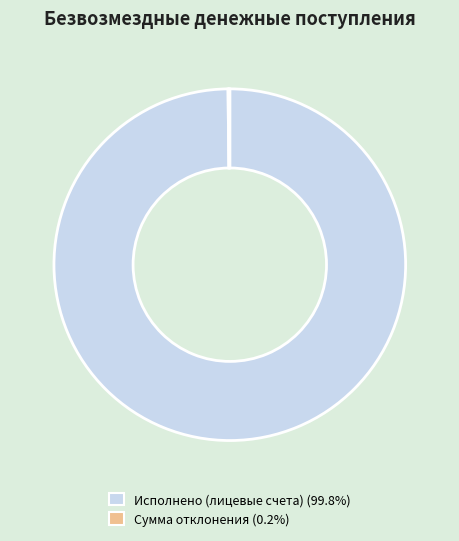

Is there any slice that represents more than half of the pie?

Yes